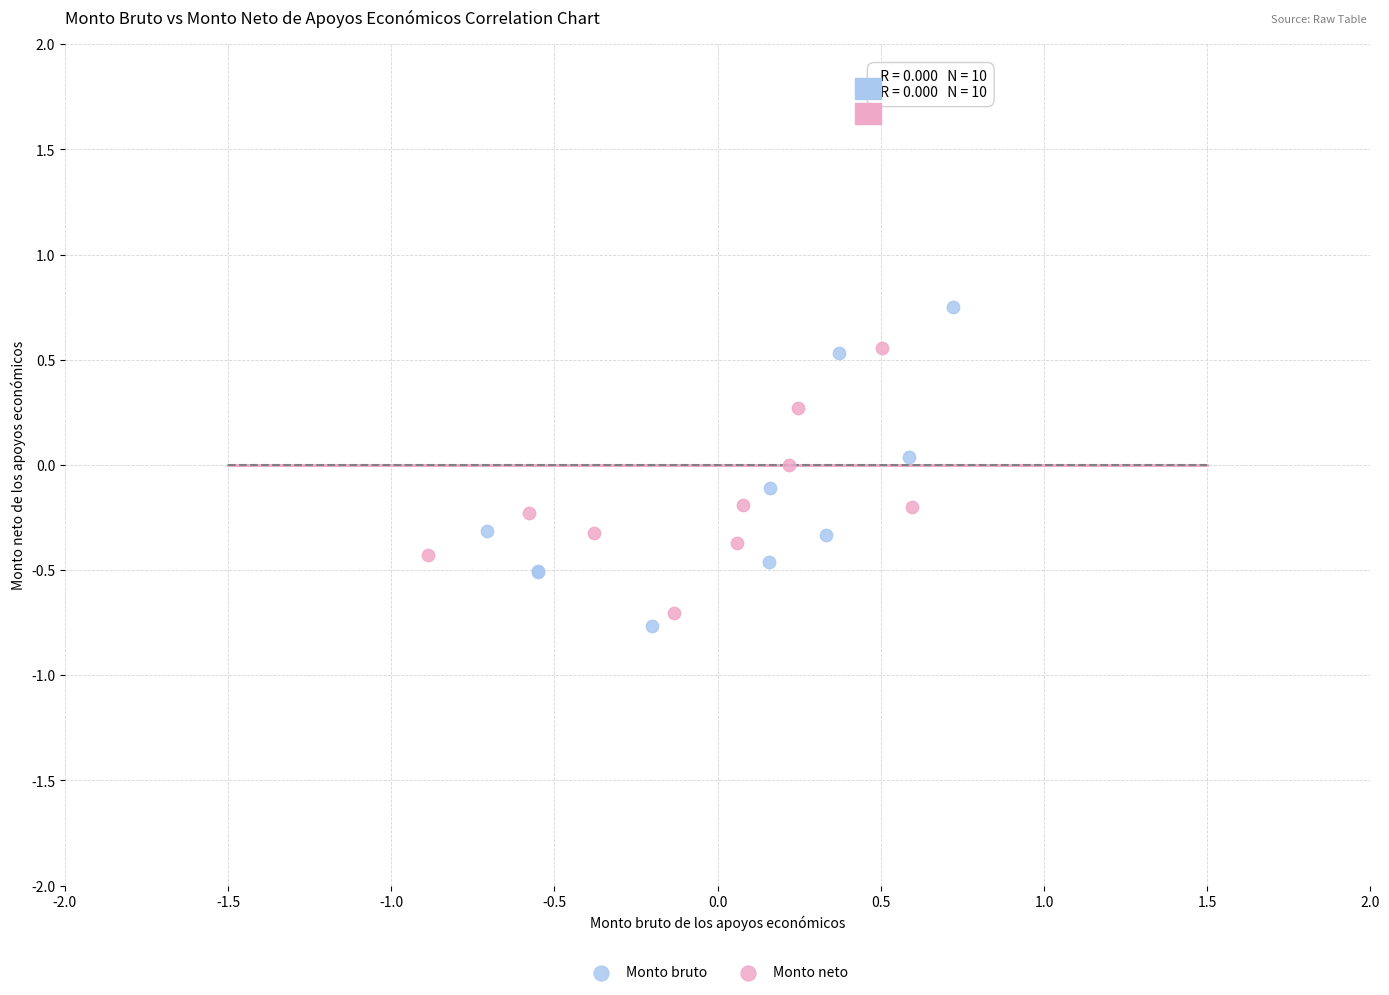

Which series reaches the maximum Y coordinate?

Monto bruto